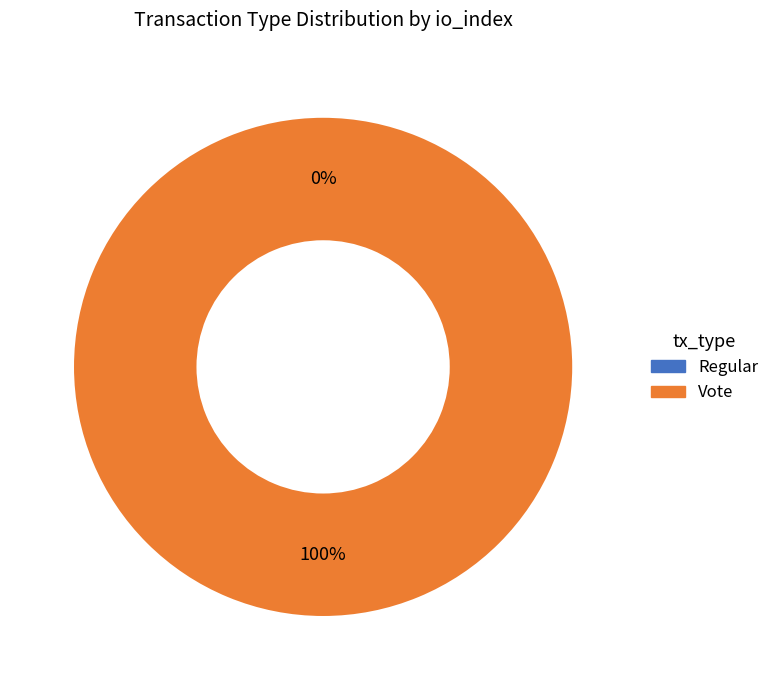

How many slices are in this pie chart?

2